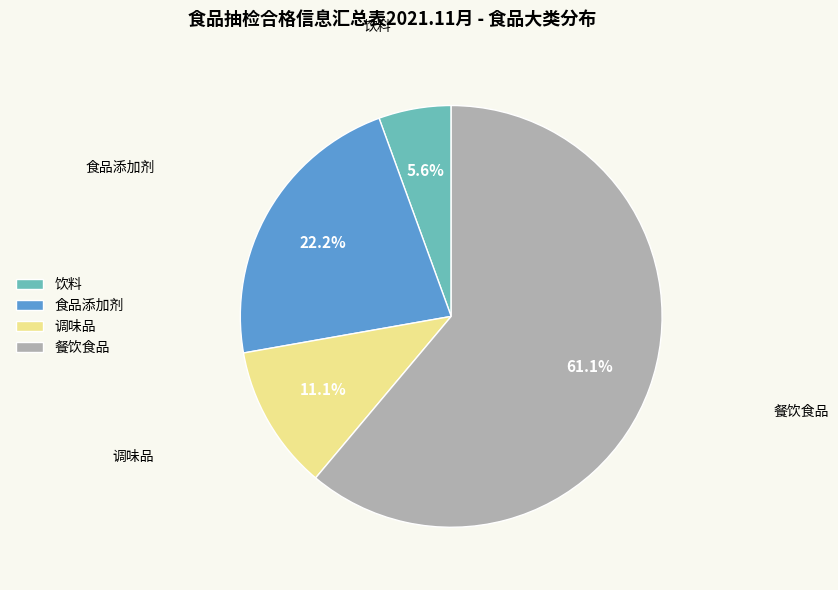

Approximately how many times larger is the value at 饮料 compared to 调味品?

0.5